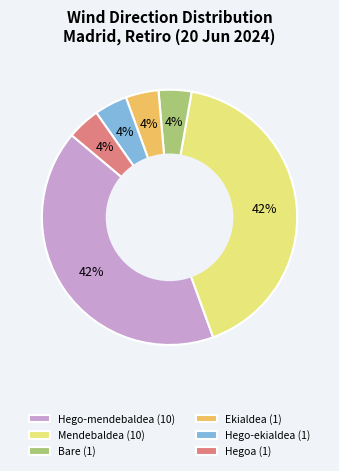

Count the number of slices in the pie.

6